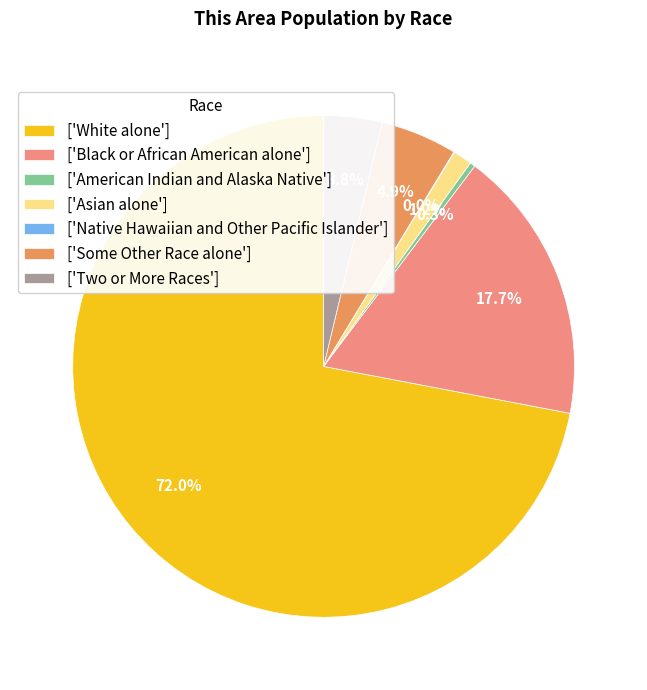

What percentage is NOT represented by ['American Indian and Alaska Native']?

99.7%